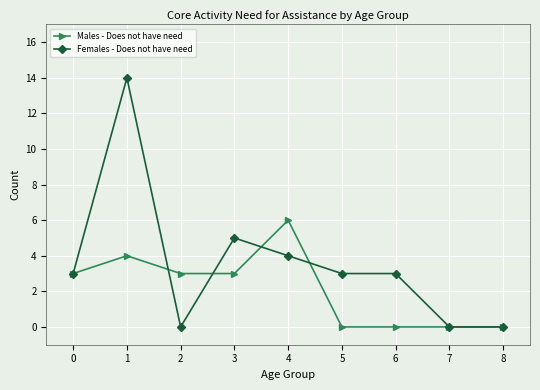

What is the greatest value displayed?

14